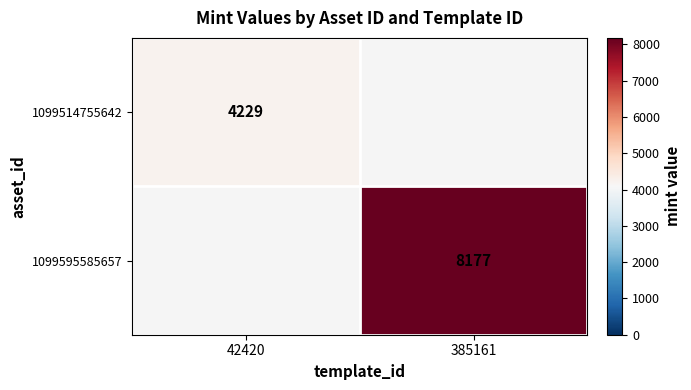

At how many categories does at least one series exceed 4567?

1